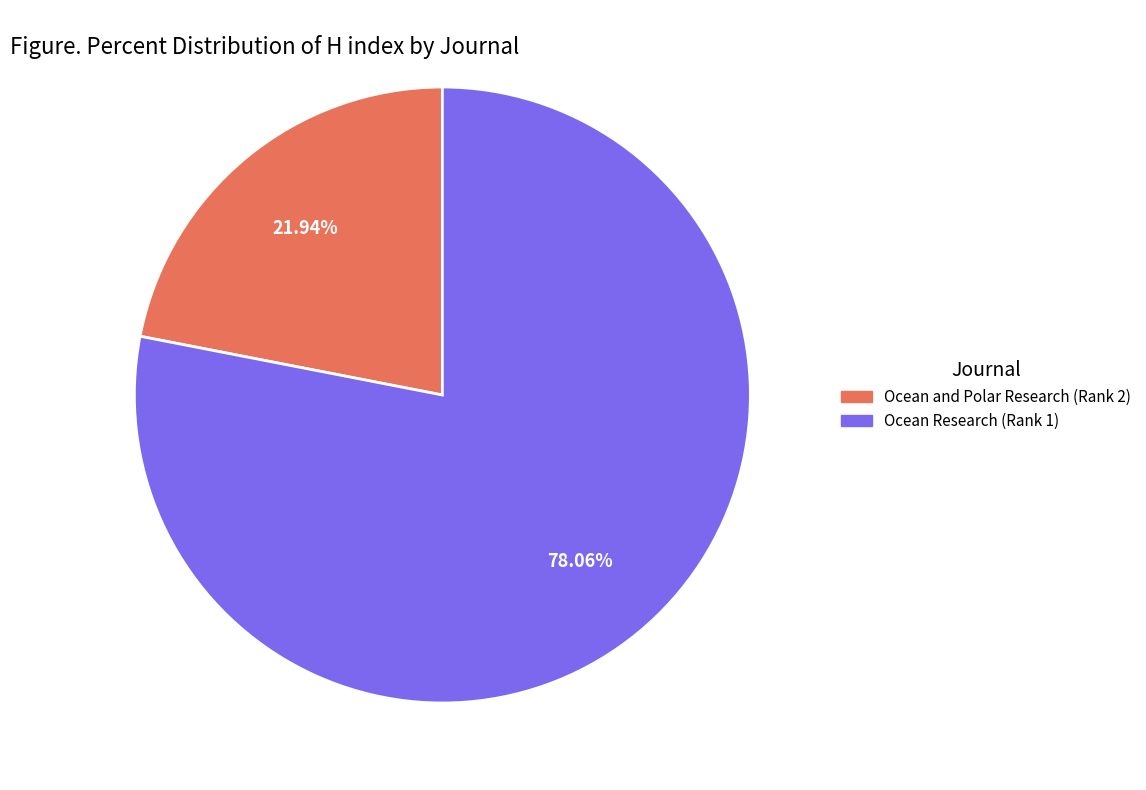

What percentage is the Ocean and Polar Research (Rank 2) slice, to the nearest percent?

22%